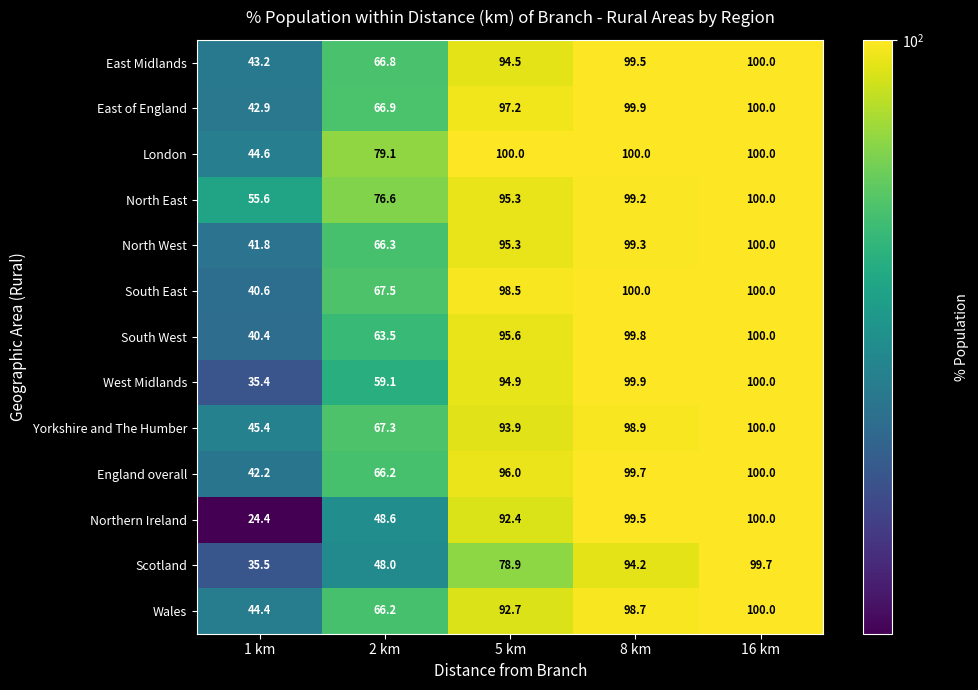

Which category has the lowest value across all series?

1 km